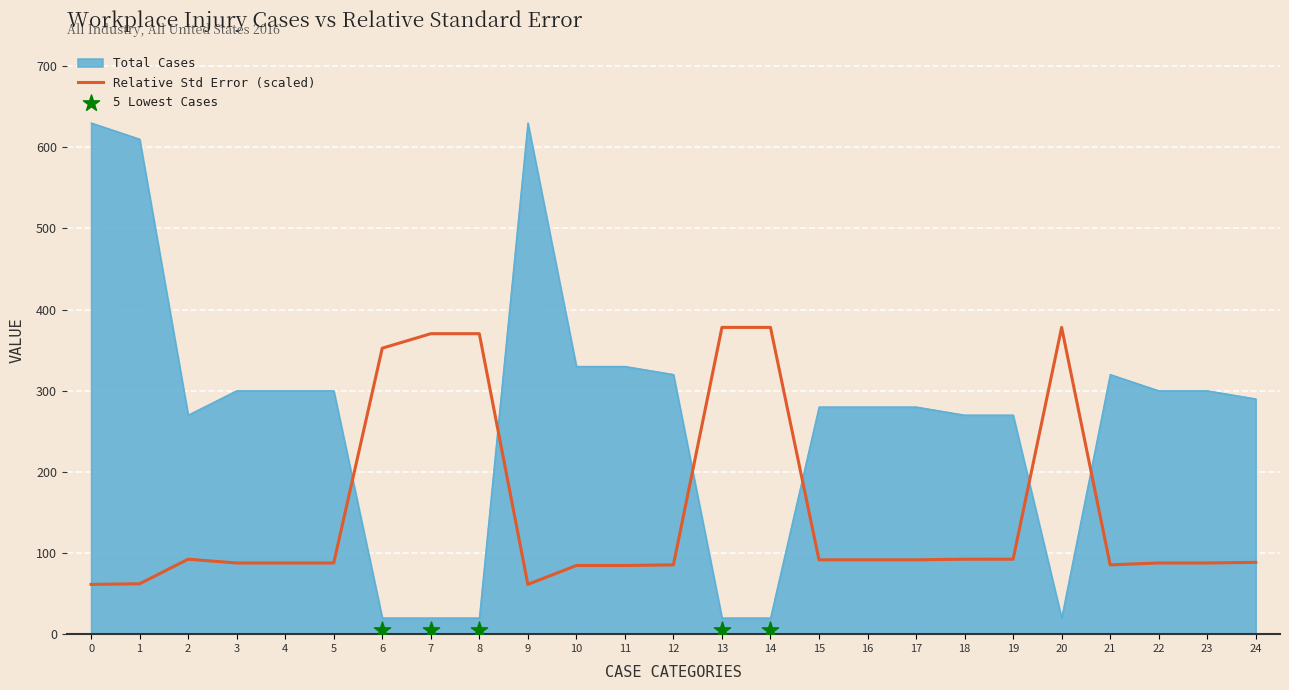

How many intersections are there between Relative Std Error (scaled) and Total Cases?

6